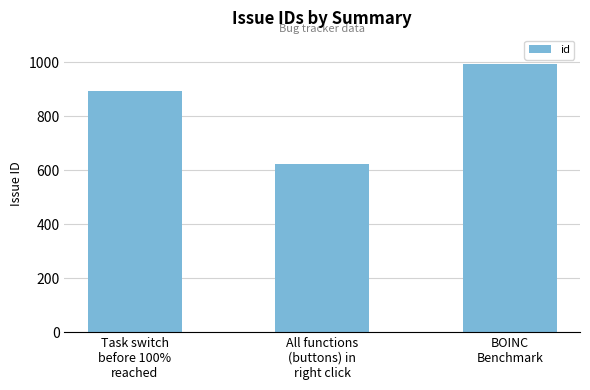

Rank the categories by value from highest to lowest.

BOINC
Benchmark, Task switch
before 100%
reached, All functions
(buttons) in
right click